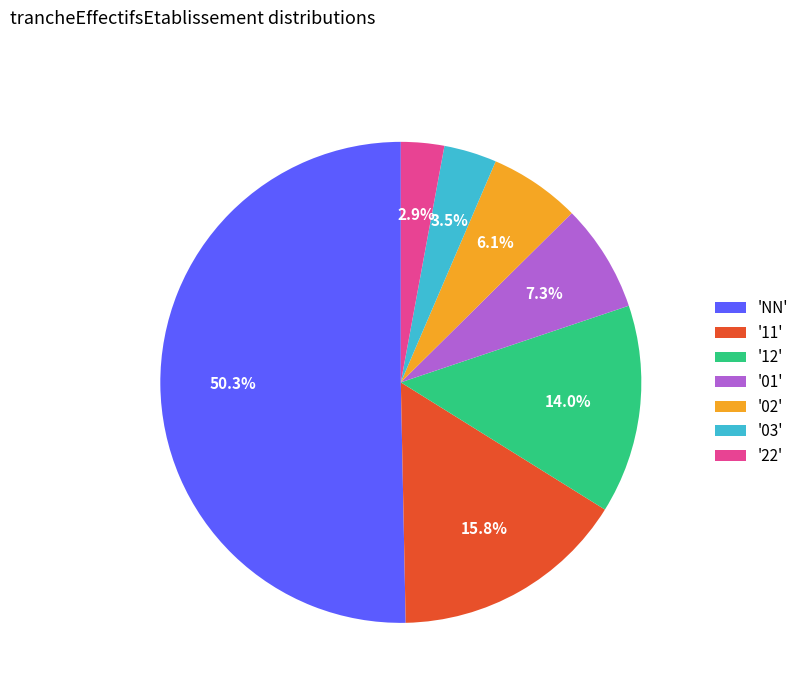

Combined, do '03' and '01' account for over 50%?

No